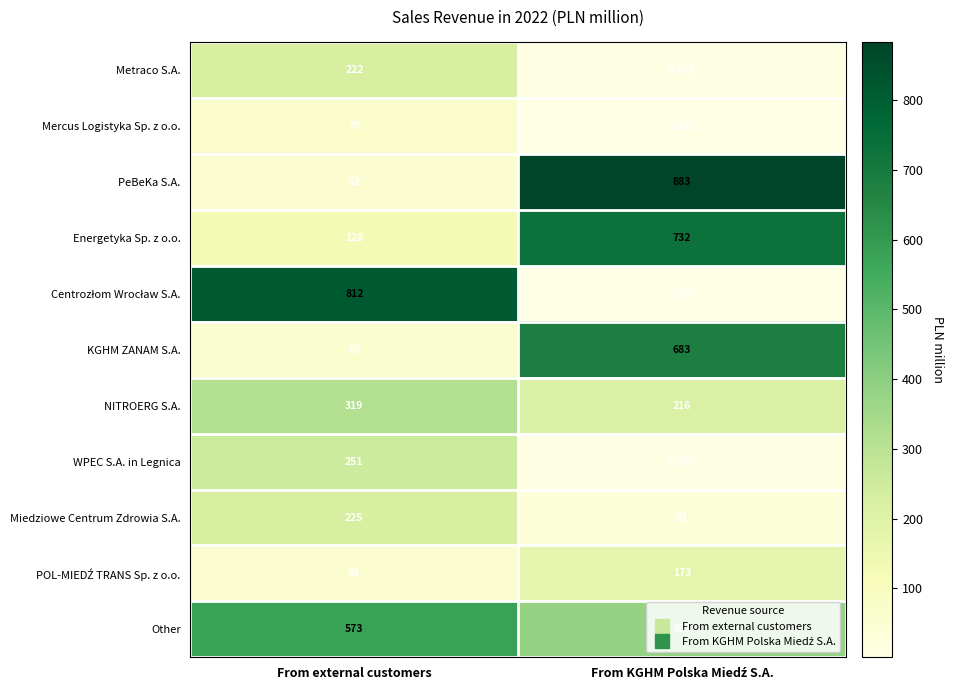

Where is PeBeKa S.A. nearest to the value 467?

From external customers